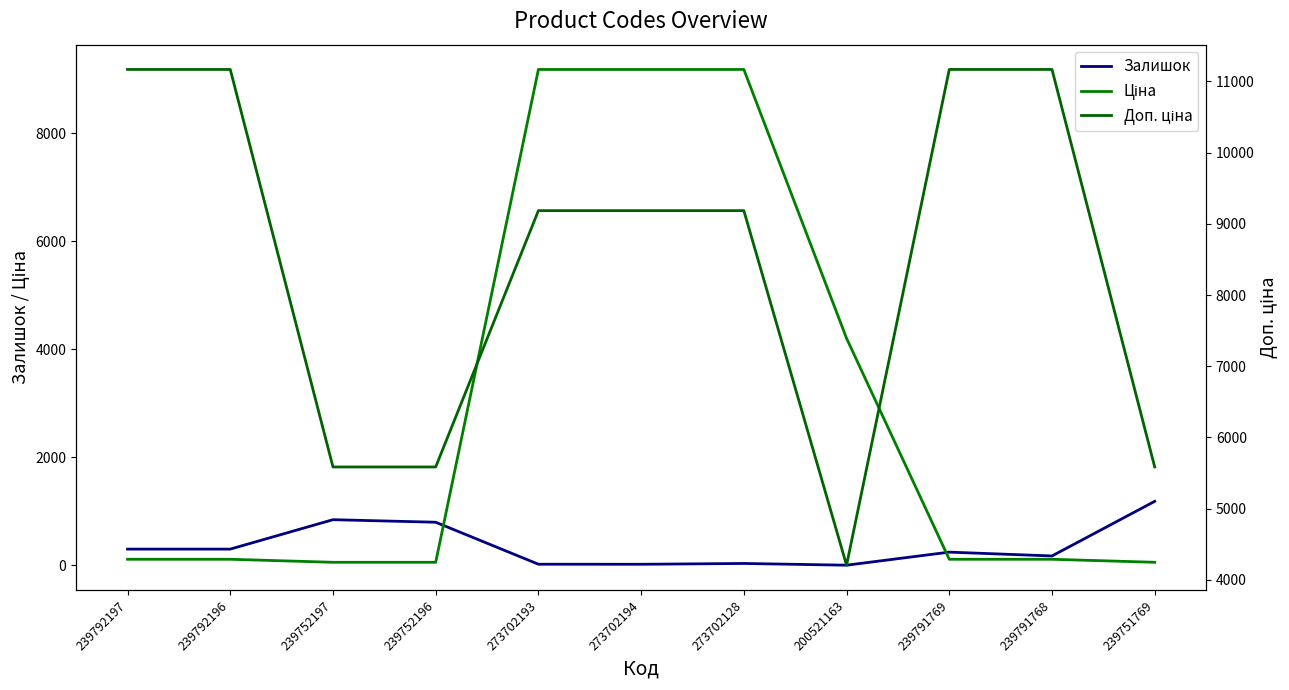

The value of Залишок at 239792197 is 169.9. True or false?

False